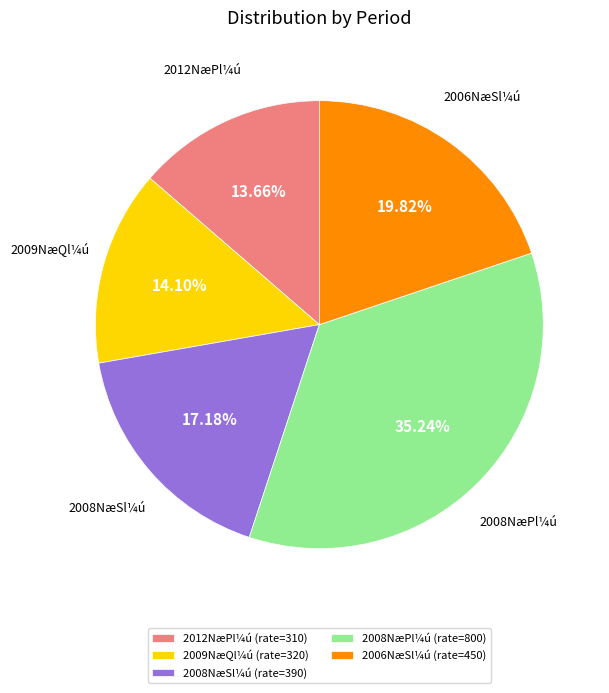

Which has a higher value, 2008NæPl¼ú (rate=800) or 2012NæPl¼ú (rate=310)?

2008NæPl¼ú (rate=800)